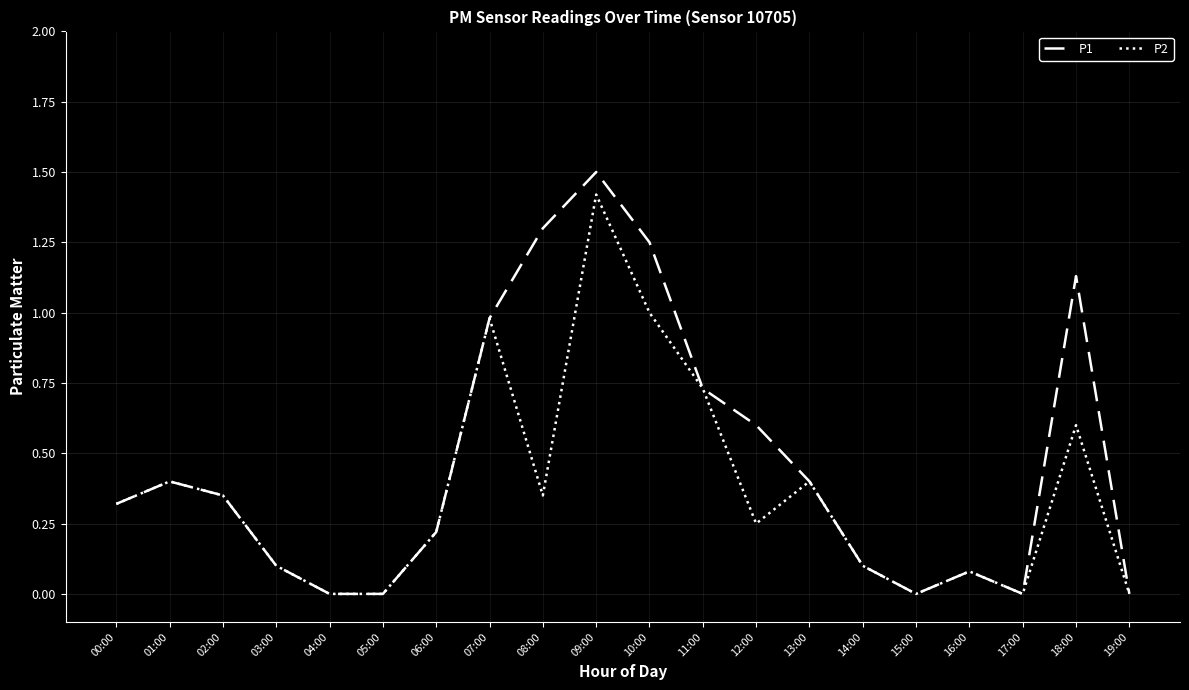

What is the total value across all series at 18:00?

1.7